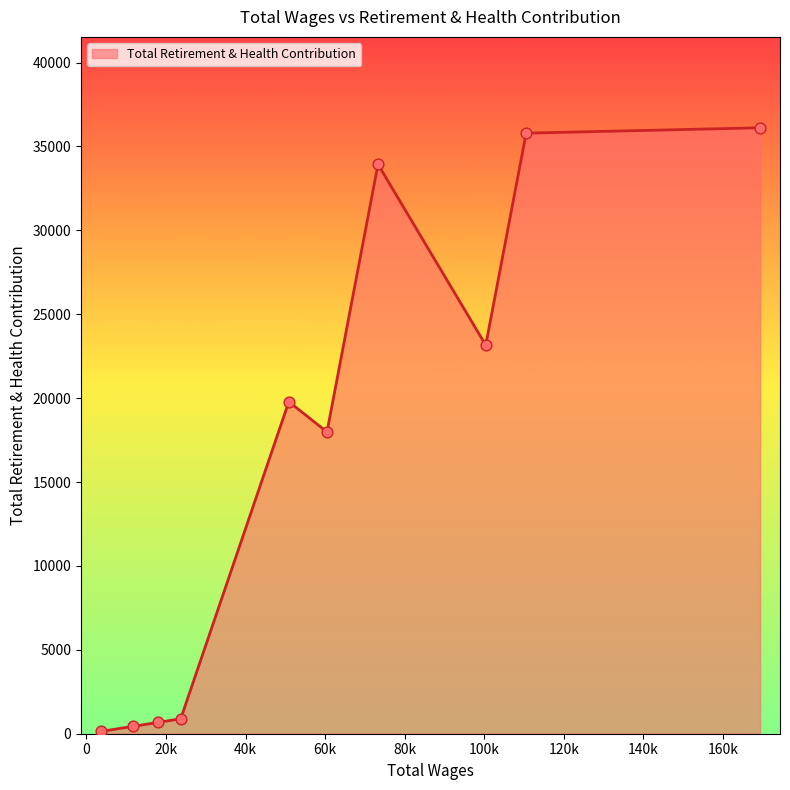

What is the greatest value displayed?

36113